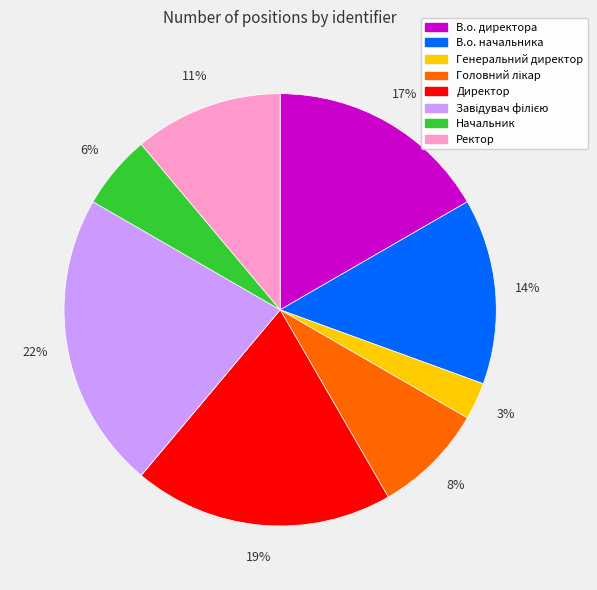

To the nearest percent, what portion does Директор represent?

19%